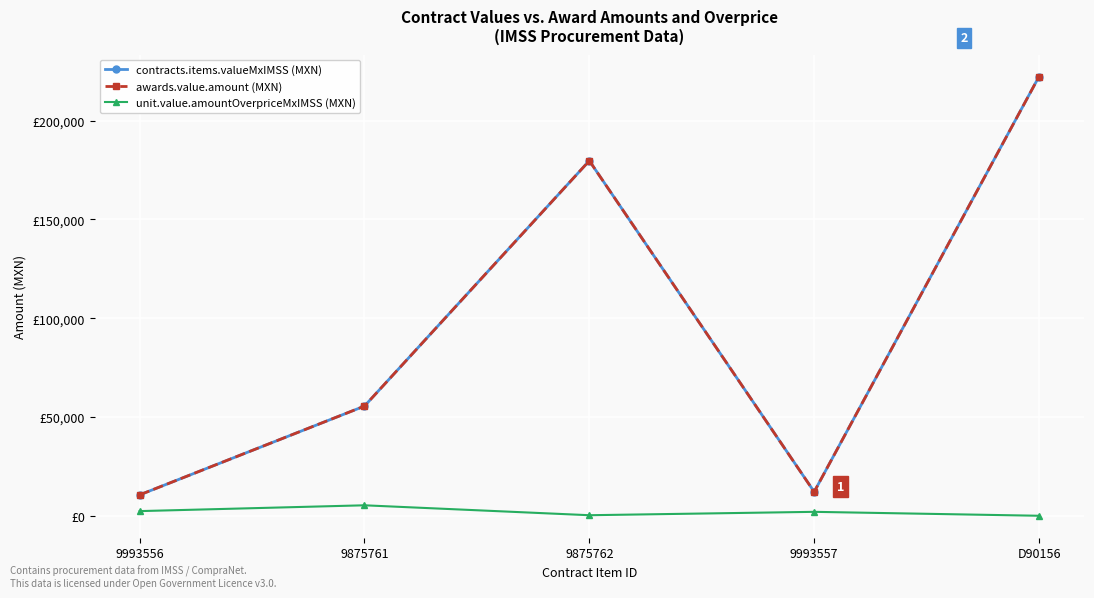

Which series changed the most between 9993556 and 9875761?

contracts.items.valueMxIMSS (MXN)